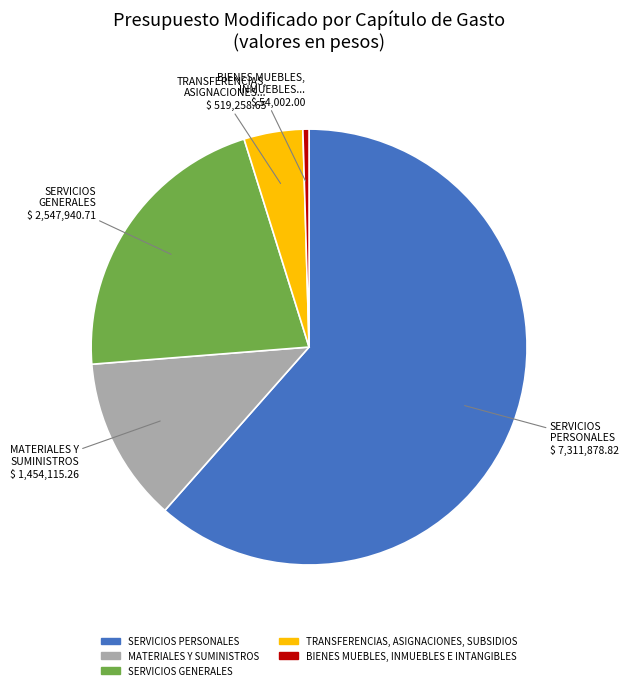

Is SERVICIOS PERSONALES the majority of the pie?

Yes